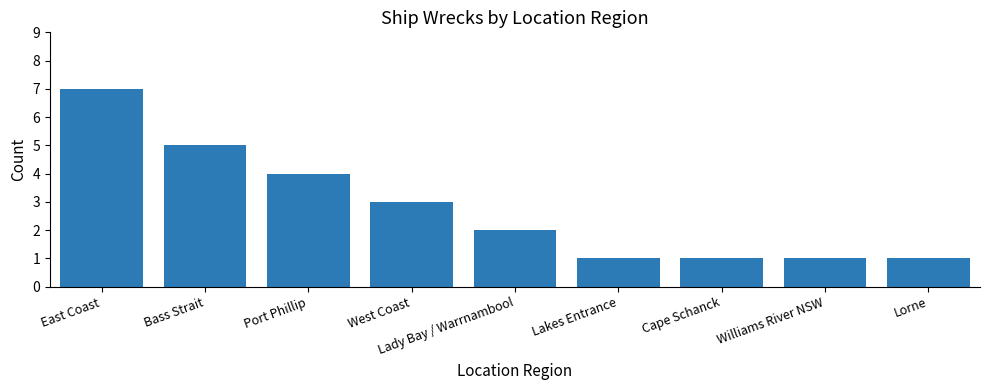

Does the chart contain any negative values?

No